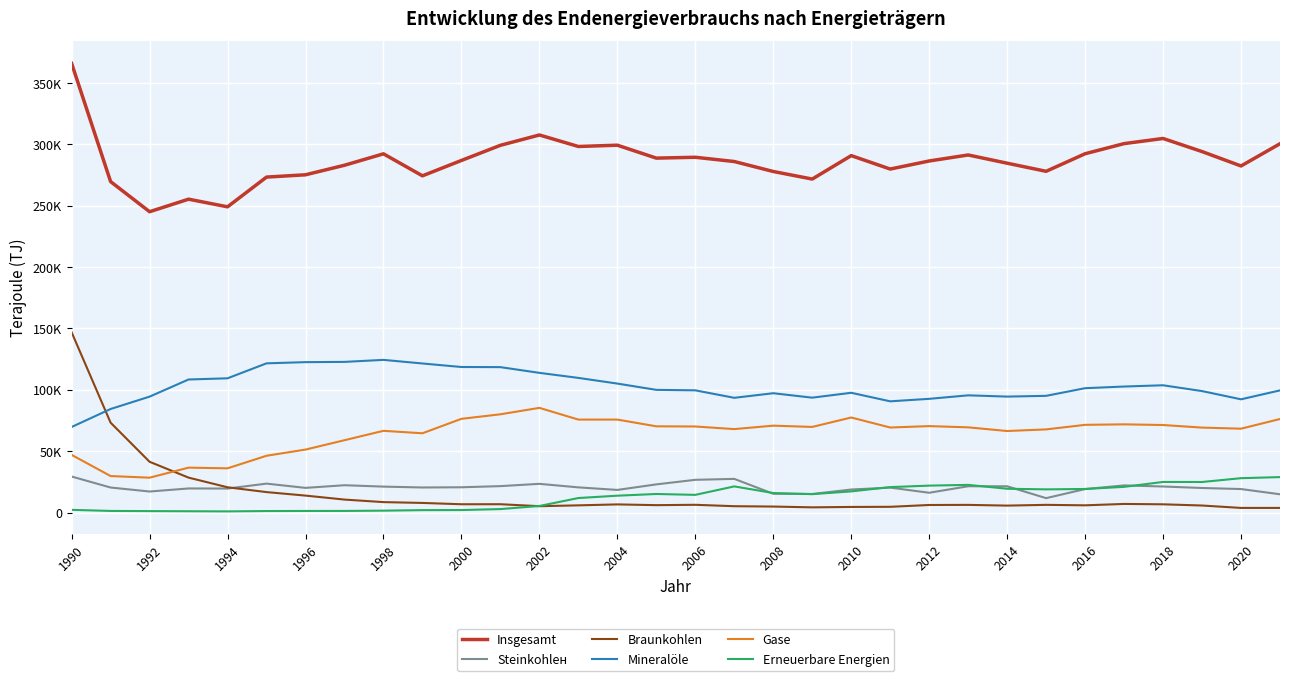

Is this an area chart (filled region under the line)?

No